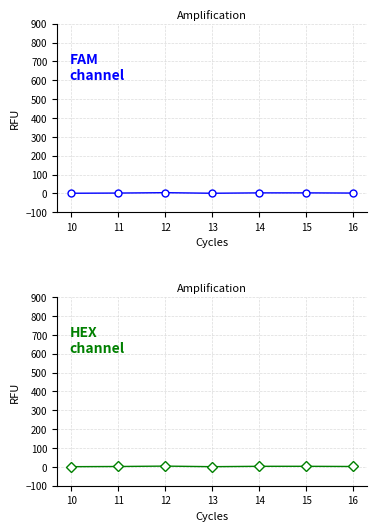

What value does the data have at 12?

4